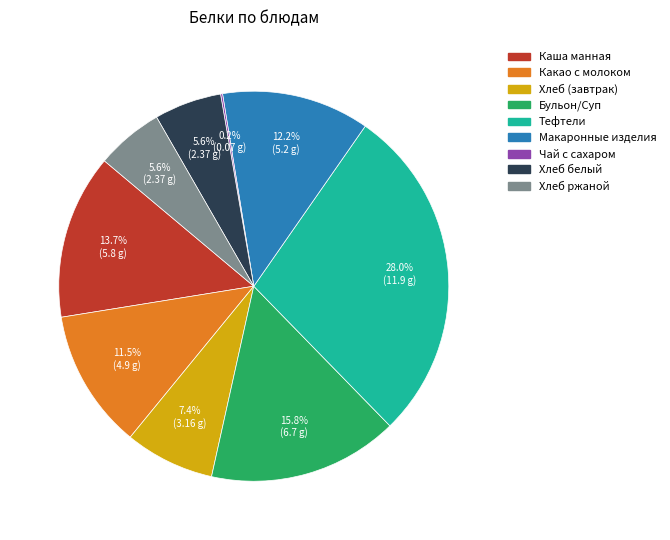

Is there any slice that represents more than half of the pie?

No